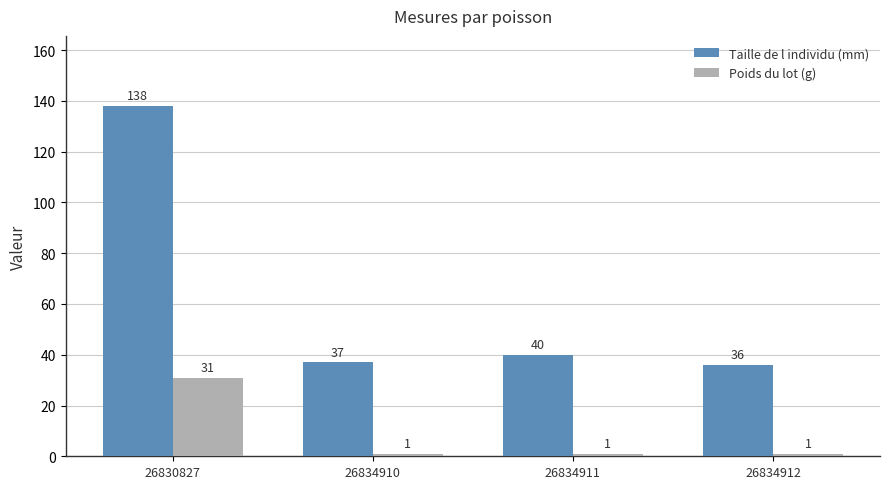

Which category has the highest value across all series?

26830827